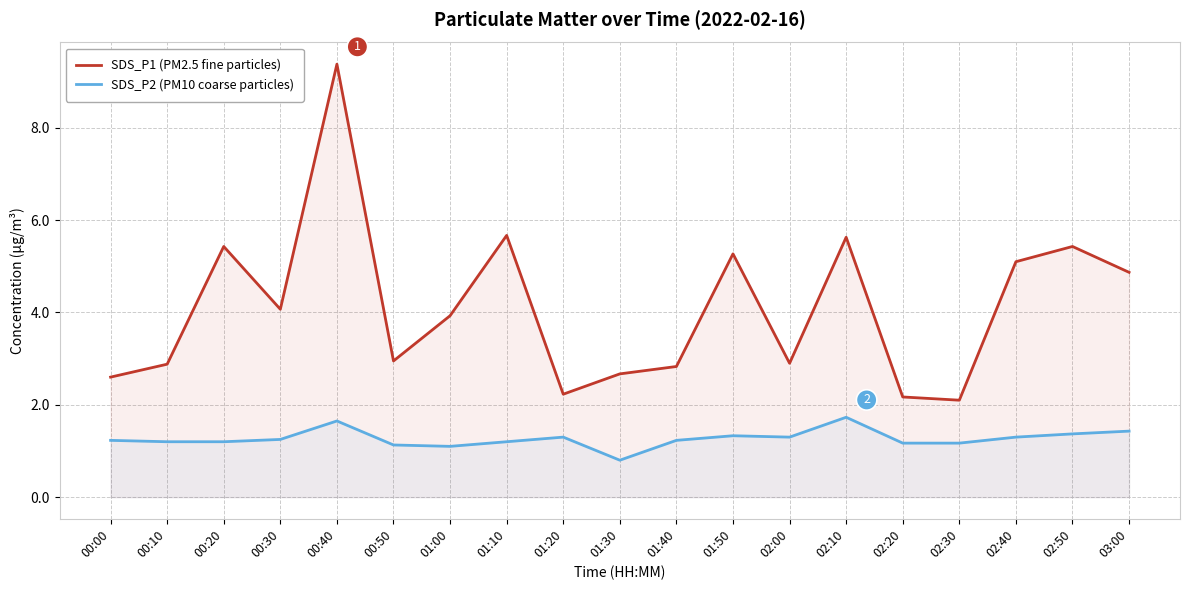

True or false: SDS_P1 (PM2.5 fine particles) has more than 2 interior local peaks.

True